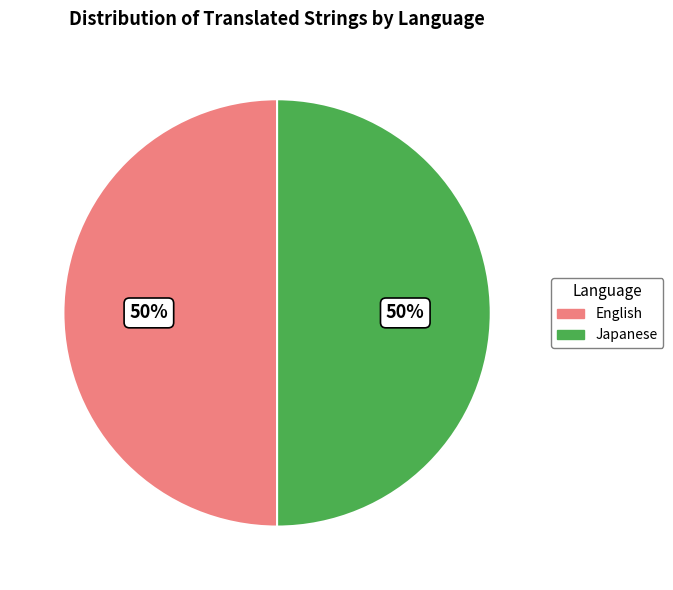

To the nearest percent, what is the average slice percentage?

50%